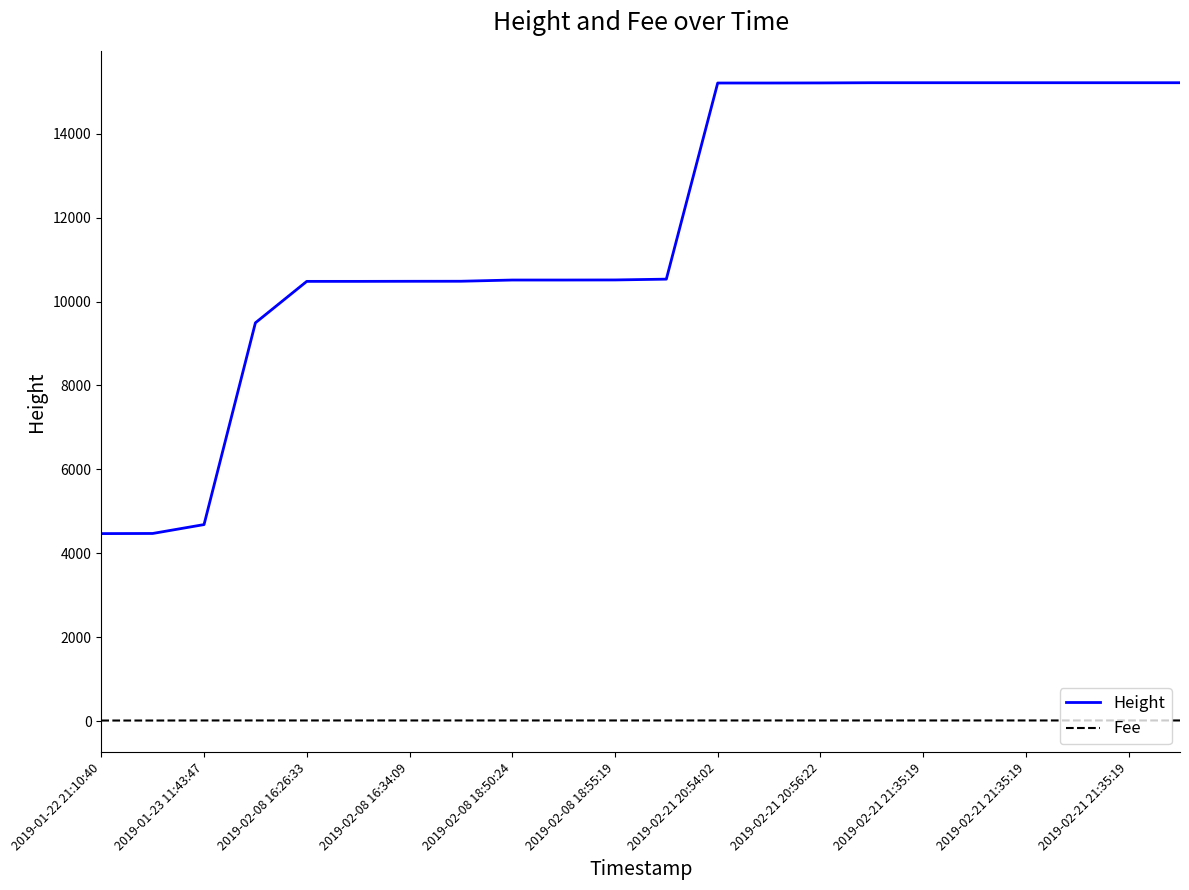

List the series in order of their overall mean, highest first.

Height, Fee